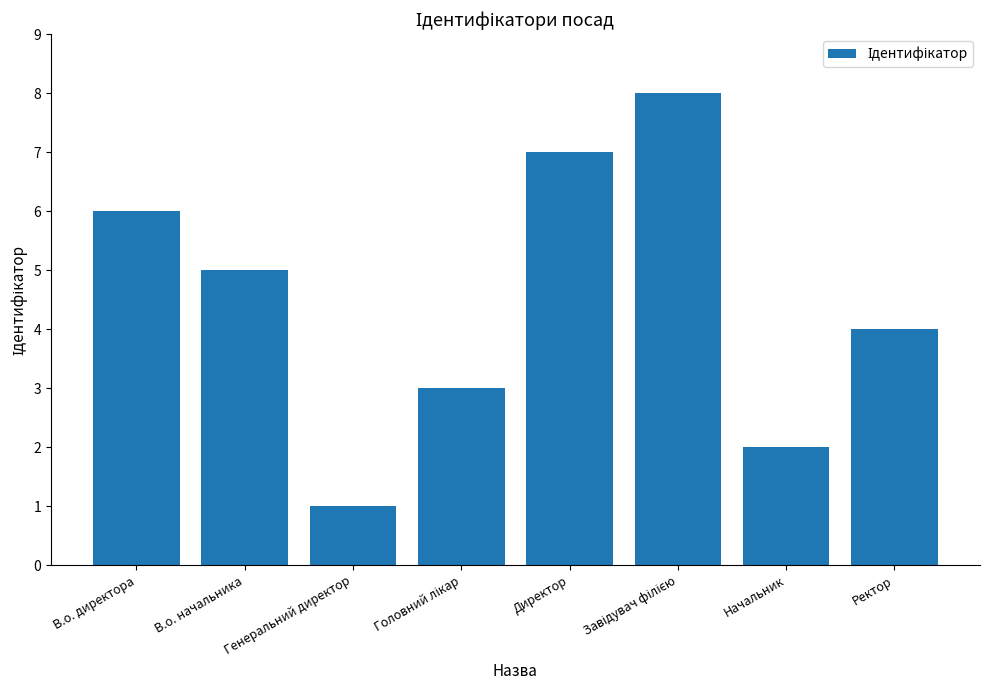

What position from the left is Начальник?

7